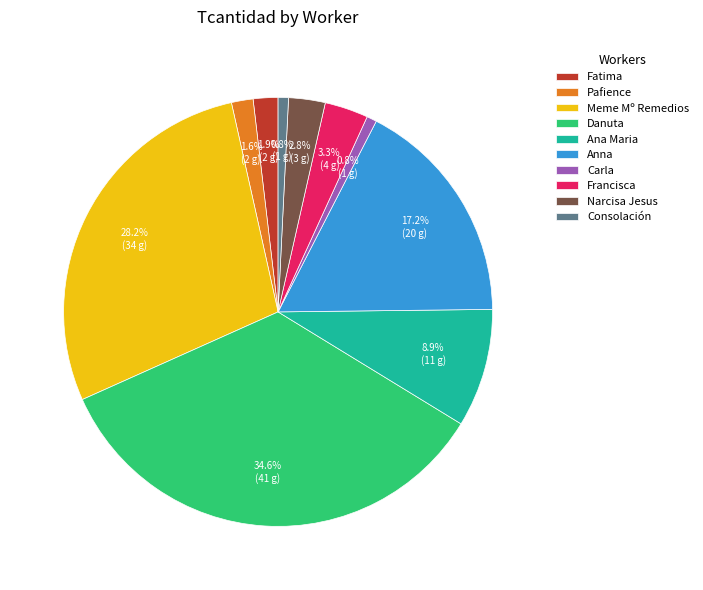

Combined, do Danuta and Ana Maria account for over 50%?

No